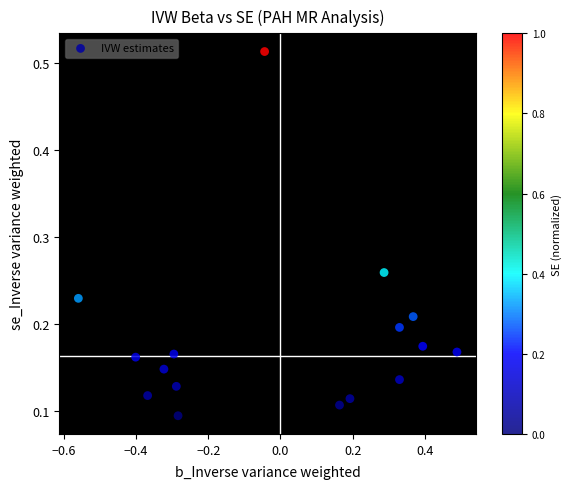

What is the range of X values (max minus min)?

1.0